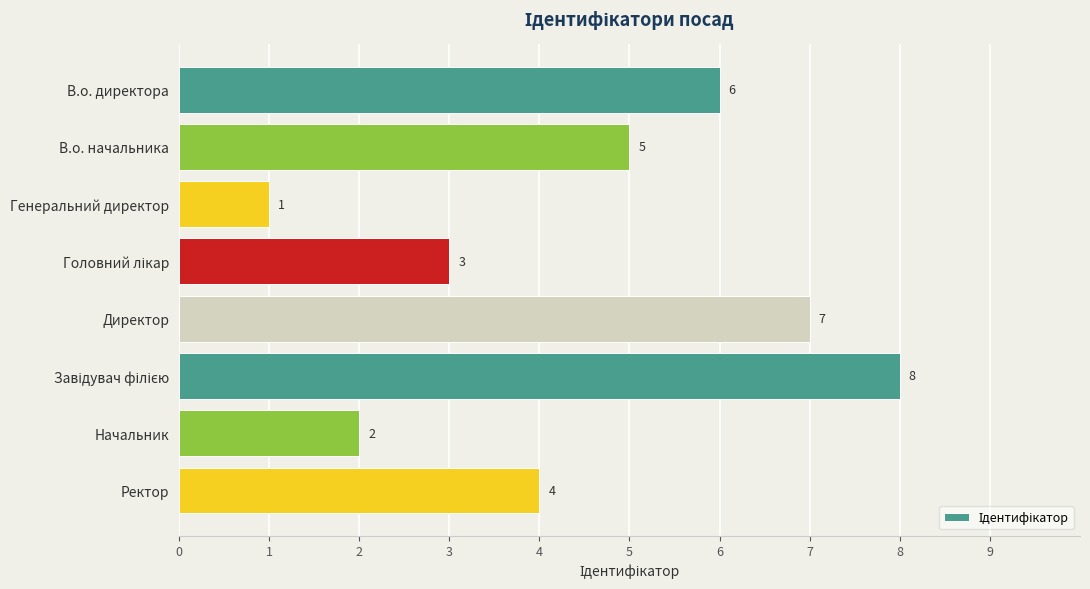

Reading bottom to top, list all the values displayed in this chart.

4	2	8	7	3	1	5	6